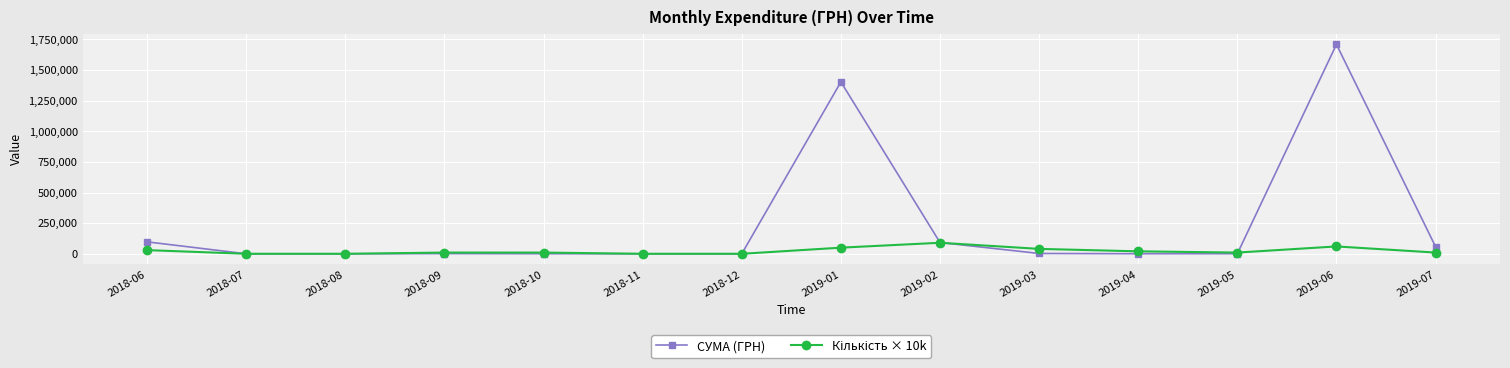

At which label is СУМА (ГРН) closest to 854753?

2019-01